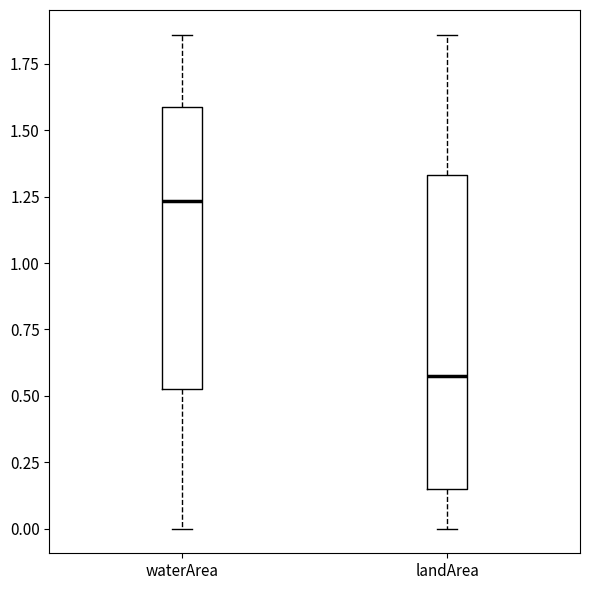

Comparing the boxes themselves (not the whiskers), which one is the tallest?

landArea